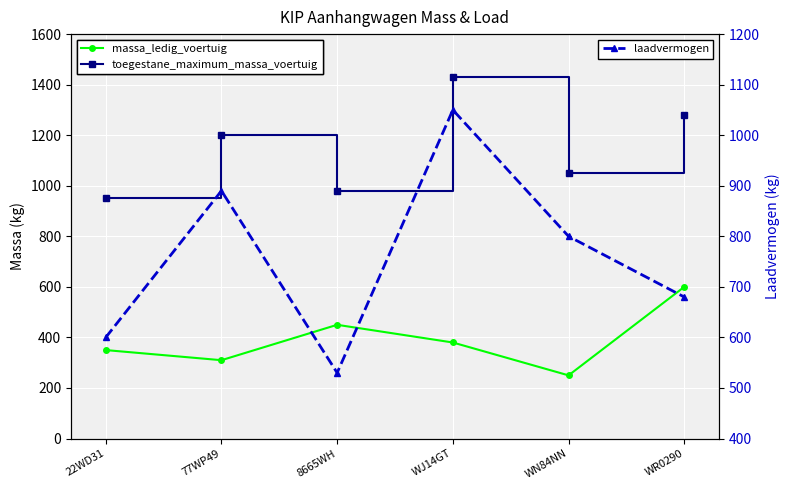

True or false: laadvermogen and massa_ledig_voertuig cross at least once.

False